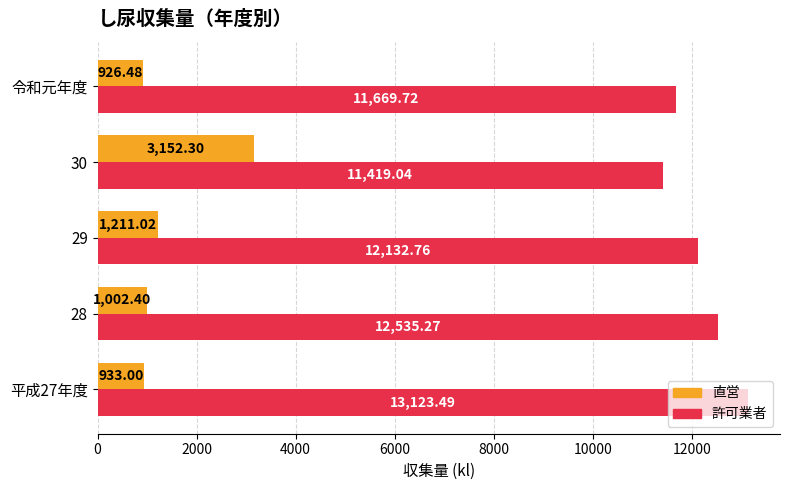

Rank the series by their maximum value, from lowest to highest.

直営, 許可業者